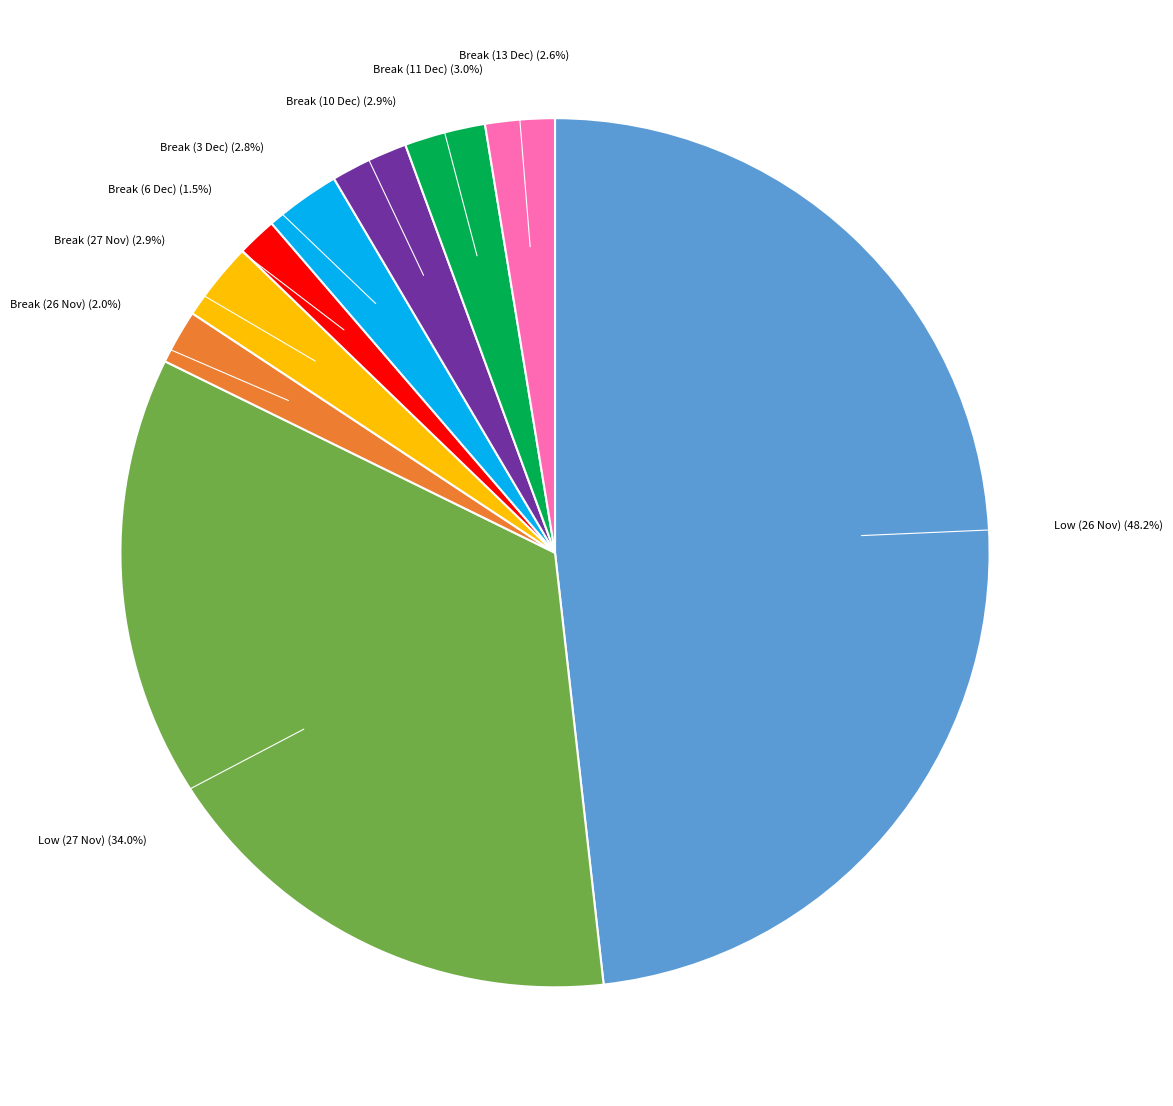

To the nearest percent, what is the difference between the largest and smallest slice percentages?

47%